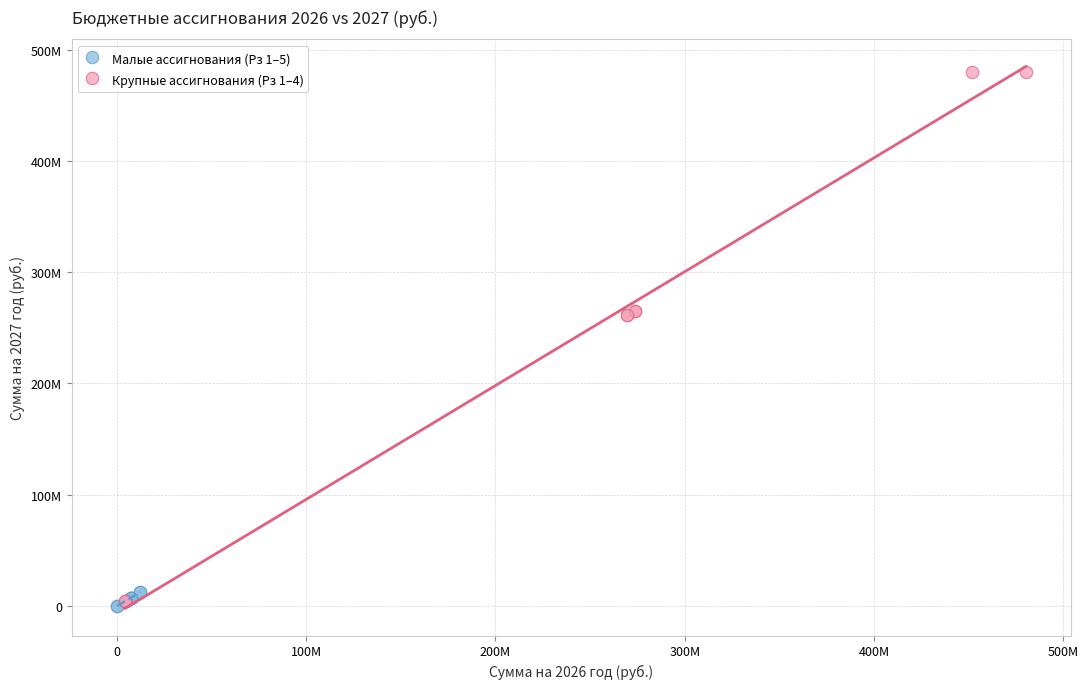

Which series has the largest Y range (max minus min)?

Крупные ассигнования (Рз 1–4)